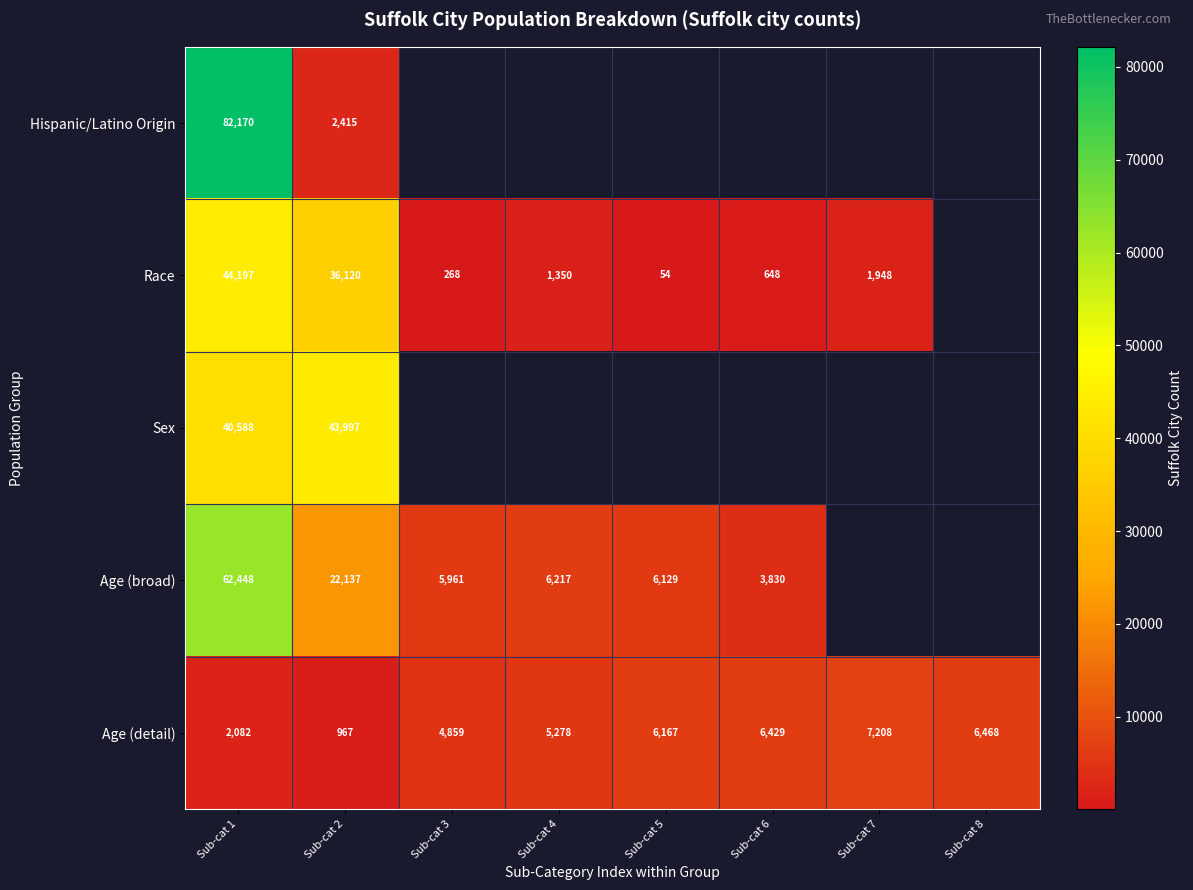

Is it true that Age (broad) equals 110303 at Sub-cat 1?

False